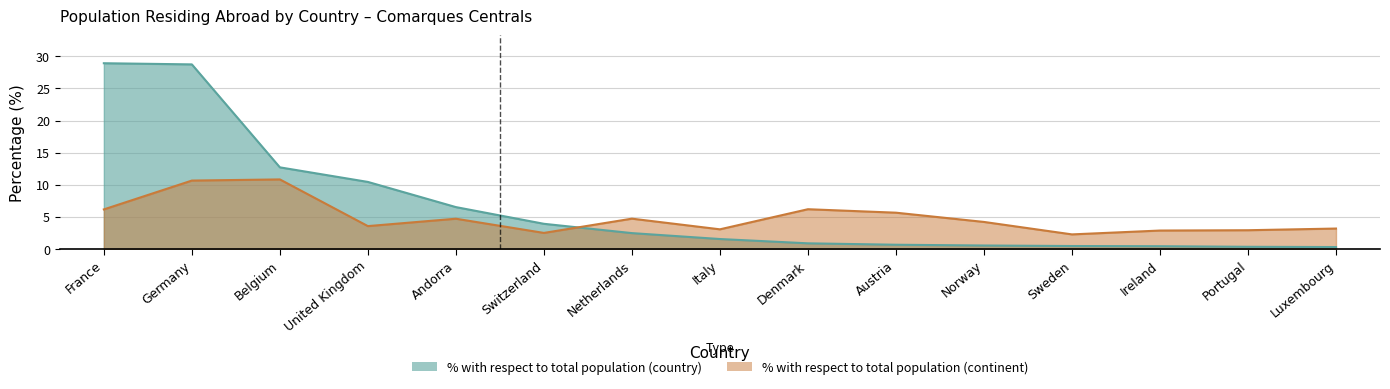

Where do % with respect to total population (continent) and % with respect to total population (country) first cross each other?

Switzerland and Netherlands